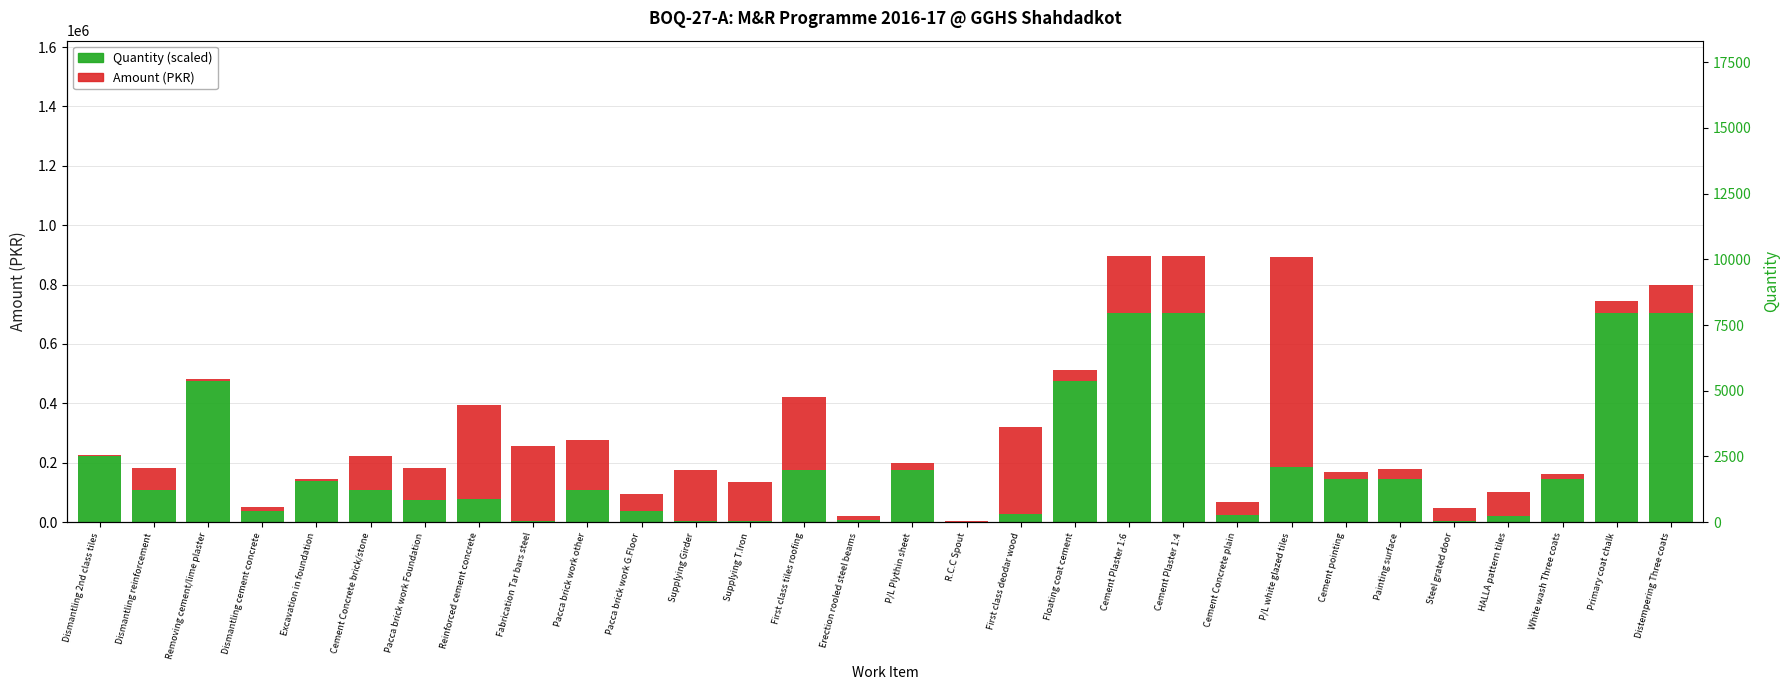

The value of Amount (PKR) at First class tiles roofing is 247857.5. True or false?

True